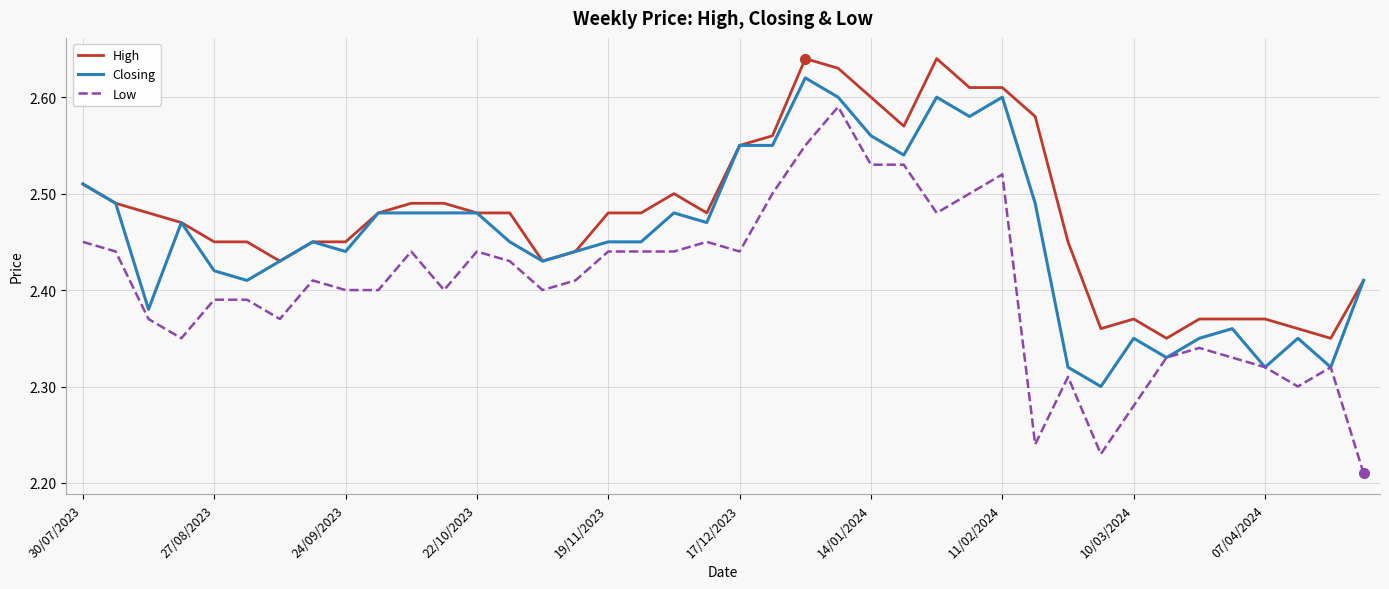

Rank the series by their maximum value, from lowest to highest.

Low, Closing, High